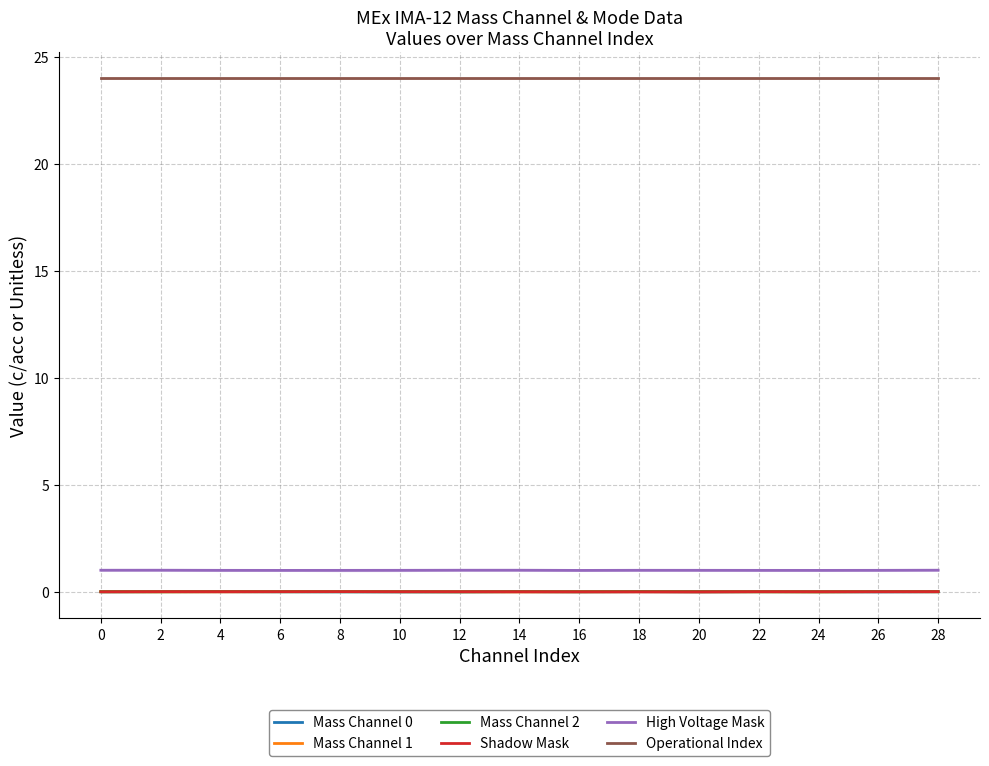

At 0, list the series in order from smallest to largest.

Shadow Mask, Mass Channel 0, Mass Channel 2, Mass Channel 1, High Voltage Mask, Operational Index